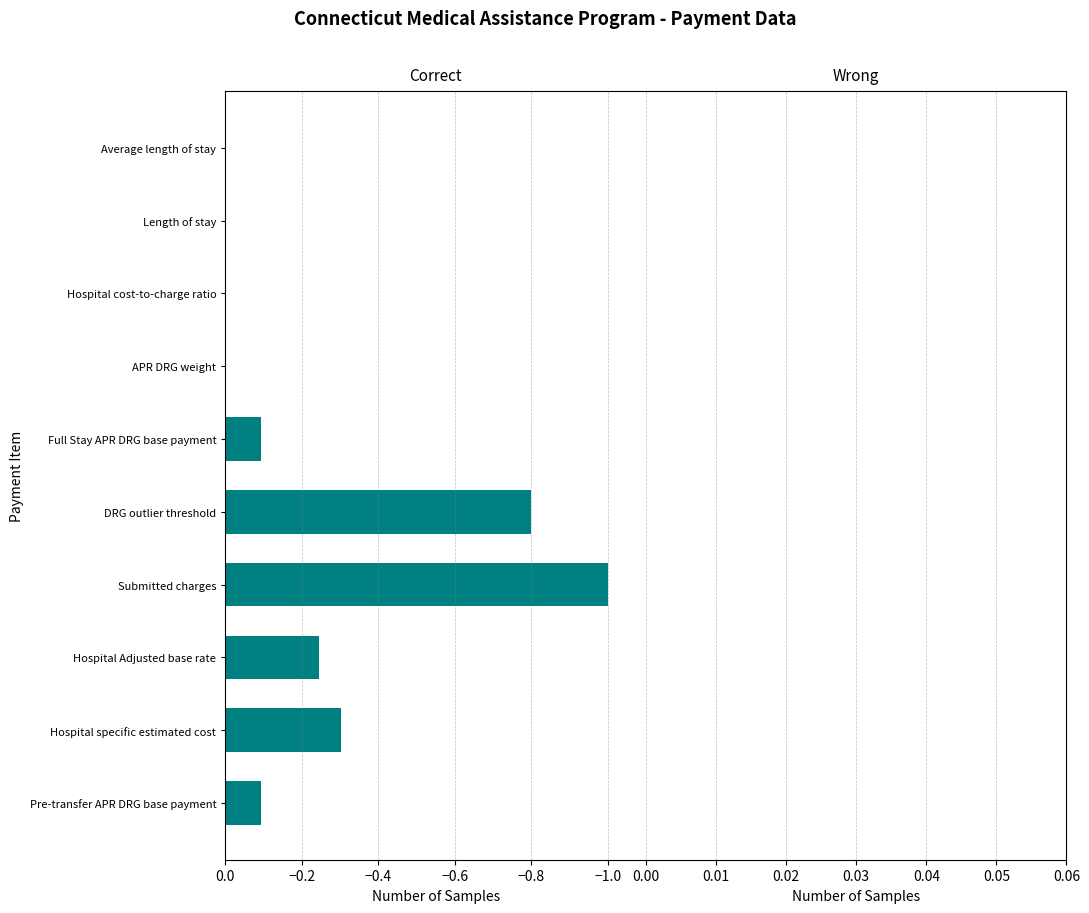

What is the change in value from Hospital Adjusted base rate to Submitted charges?

-0.8